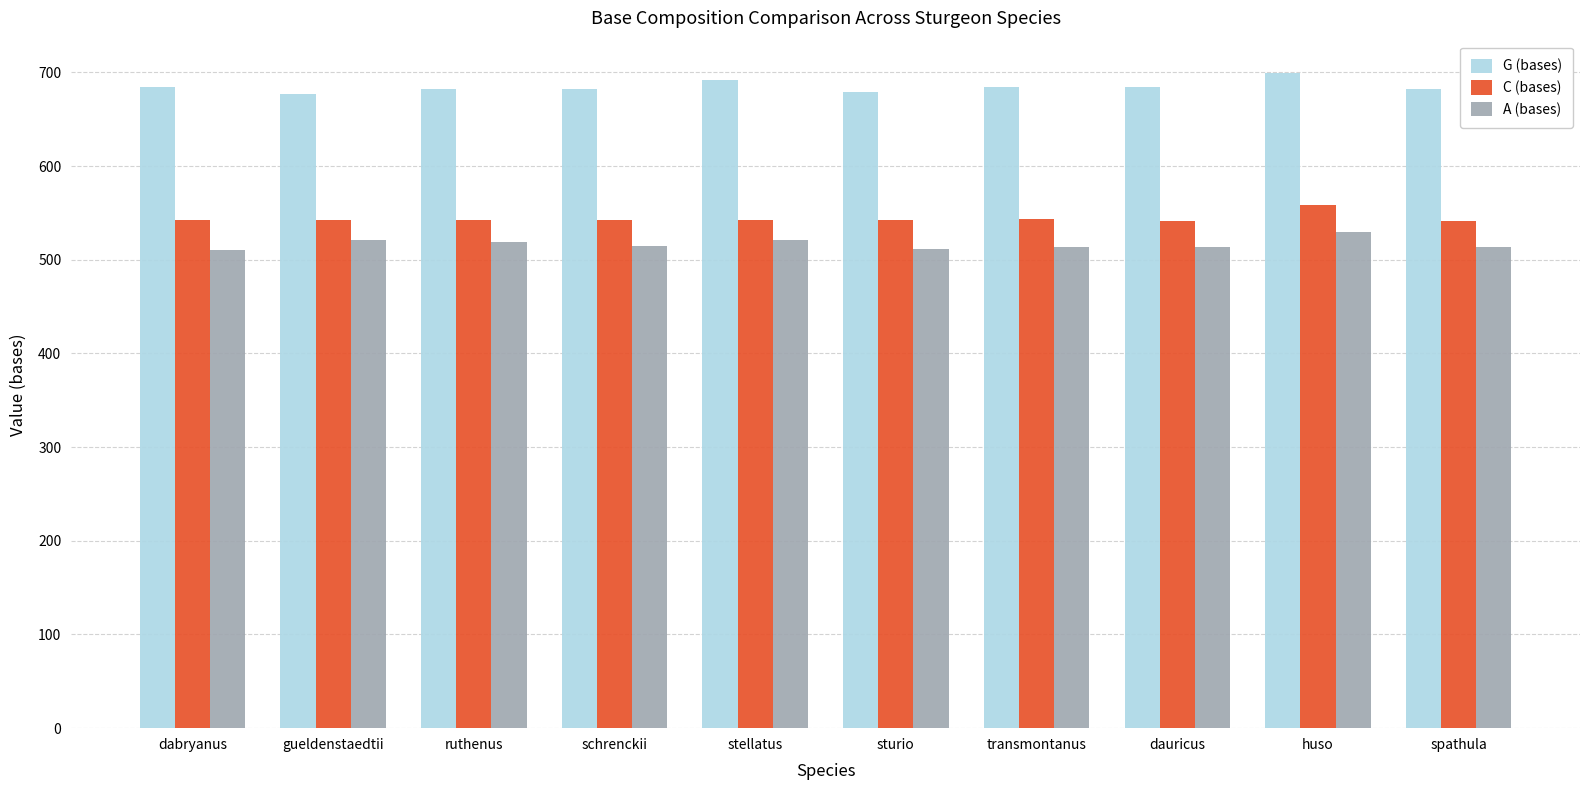

What is the label of the 10th bar from the left?

spathula